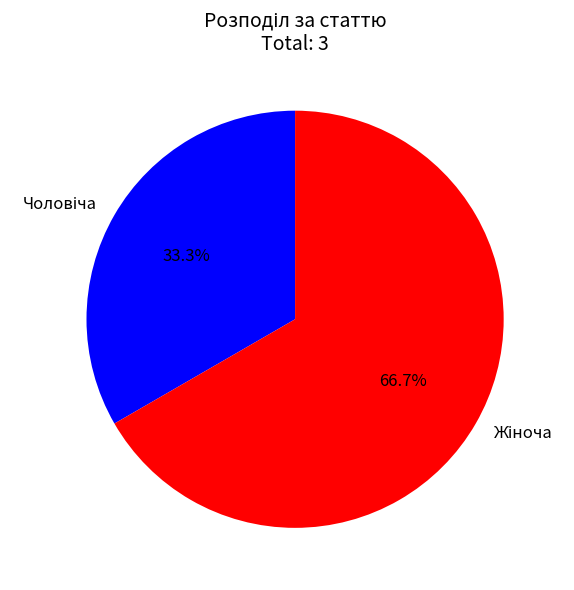

Does any single category account for the majority?

Yes